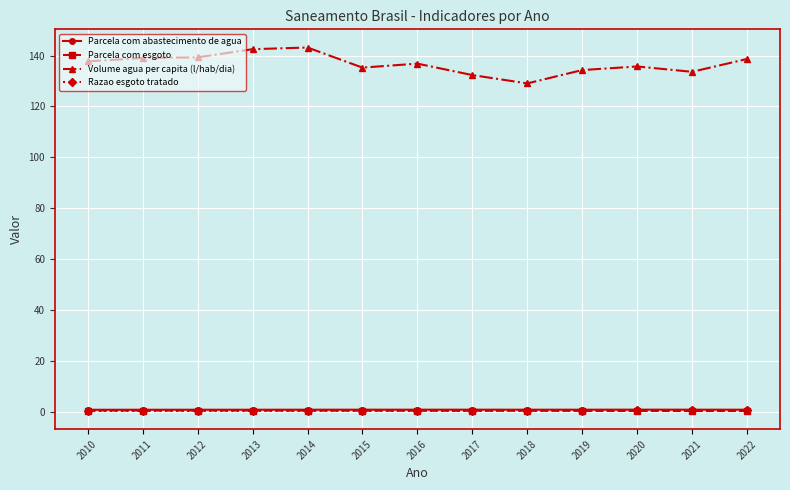

How many lines are shown in the chart?

4